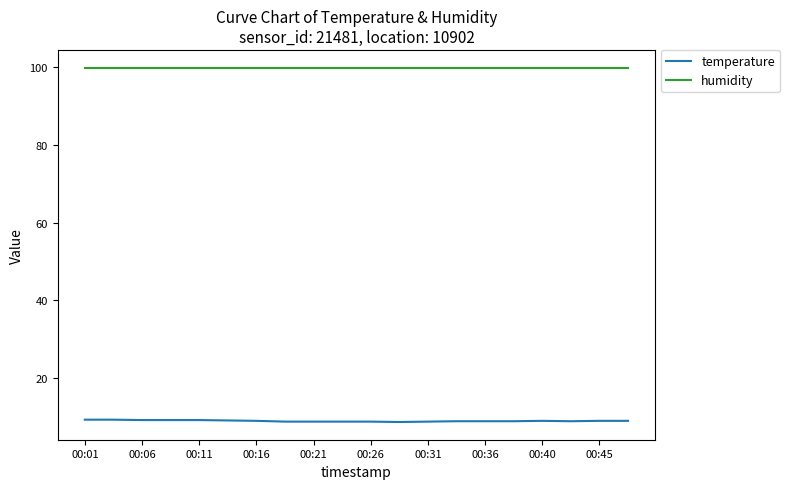

What is the minimum value shown in the chart?

8.6